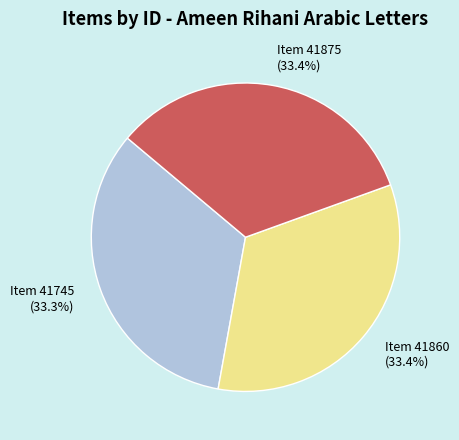

Count the number of slices in the pie.

3